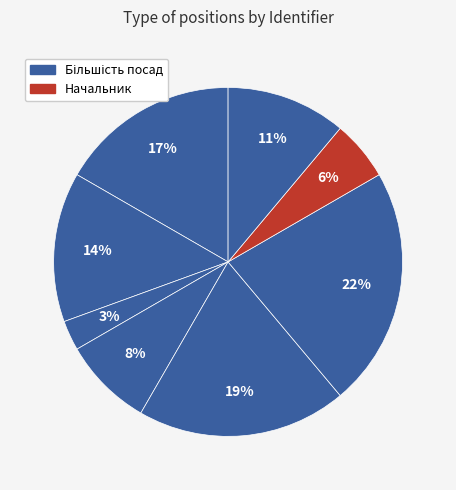

To the nearest percent, what is the difference between the largest and smallest slice percentages?

19%